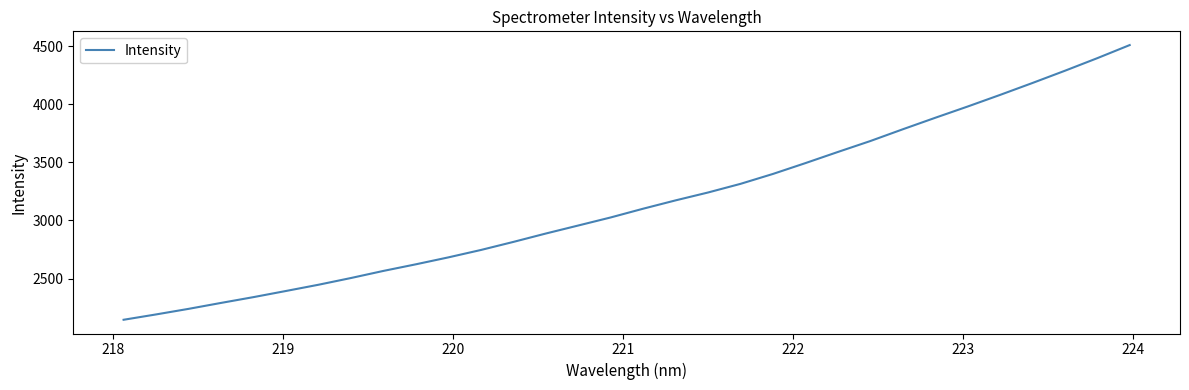

What is the difference between the maximum and minimum values?

2365.7